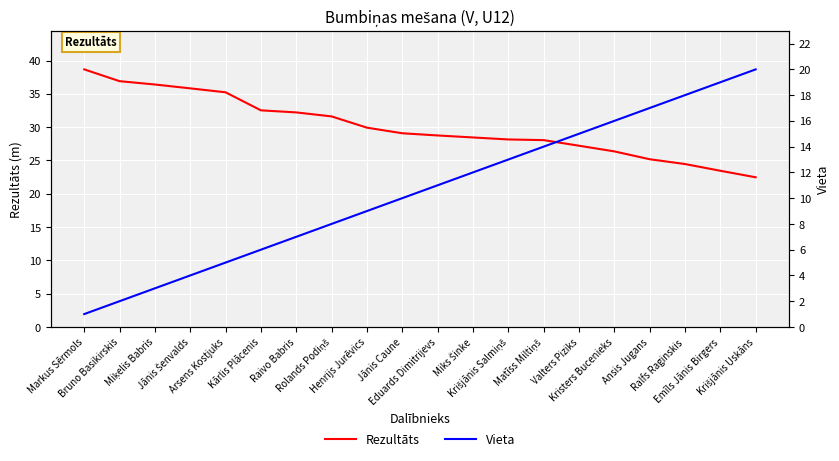

At which label is Vieta closest to 10?

Jānis Caune